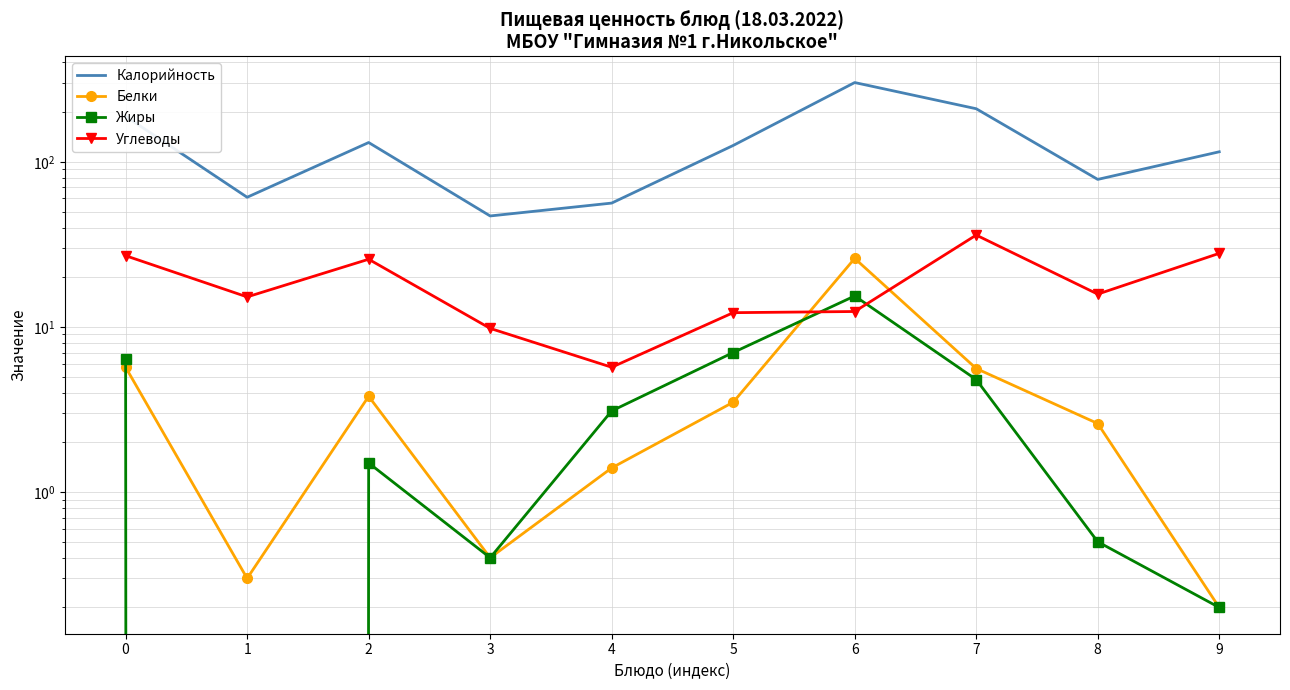

True or false: Калорийность and Белки intersect in this chart.

False